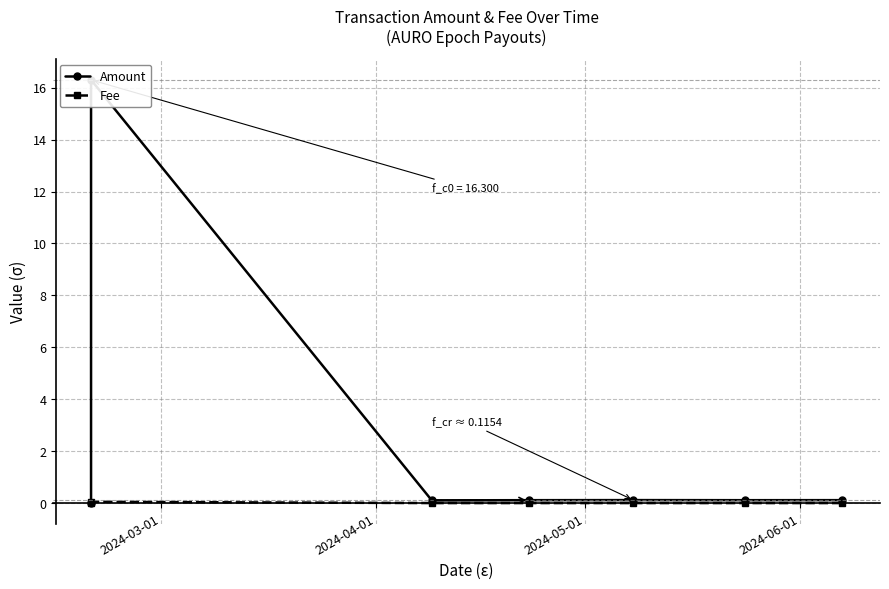

At which label is Fee closest to 0?

2024-05-01